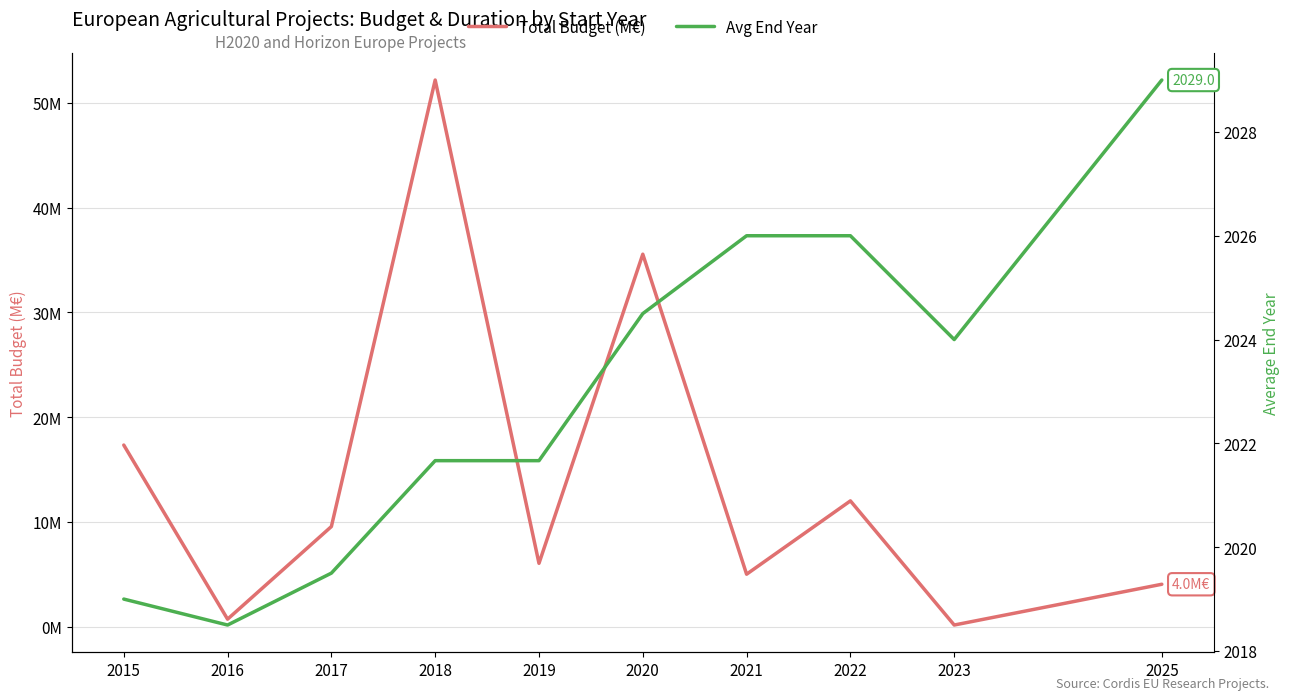

At 2017, list the series in order from largest to smallest.

Avg End Year, Total Budget (M€)